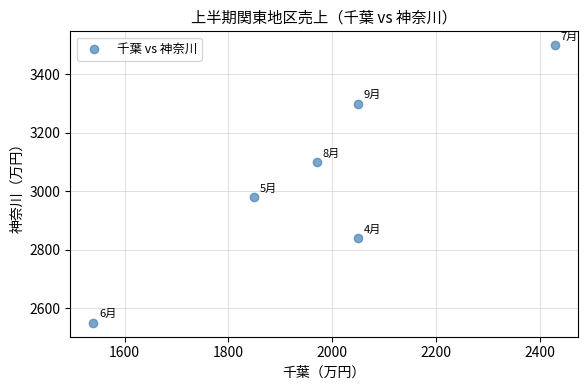

What Y value in the scatter plot is closest to 3025?

2980